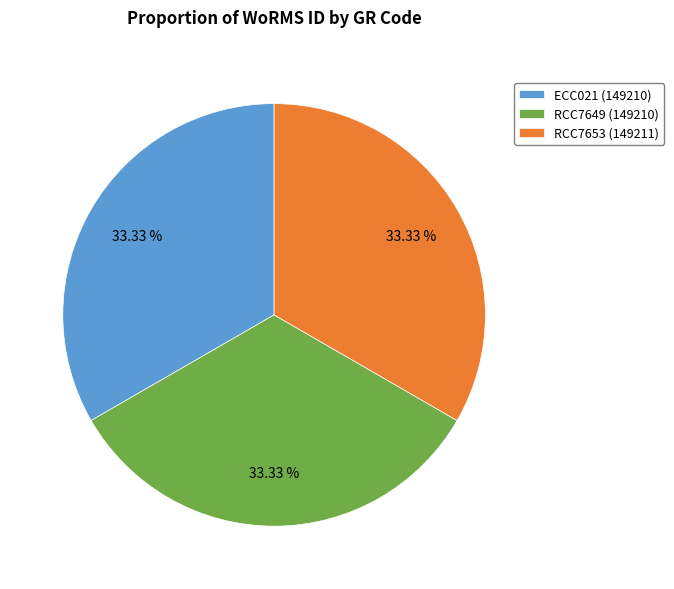

Count the number of slices in the pie.

3